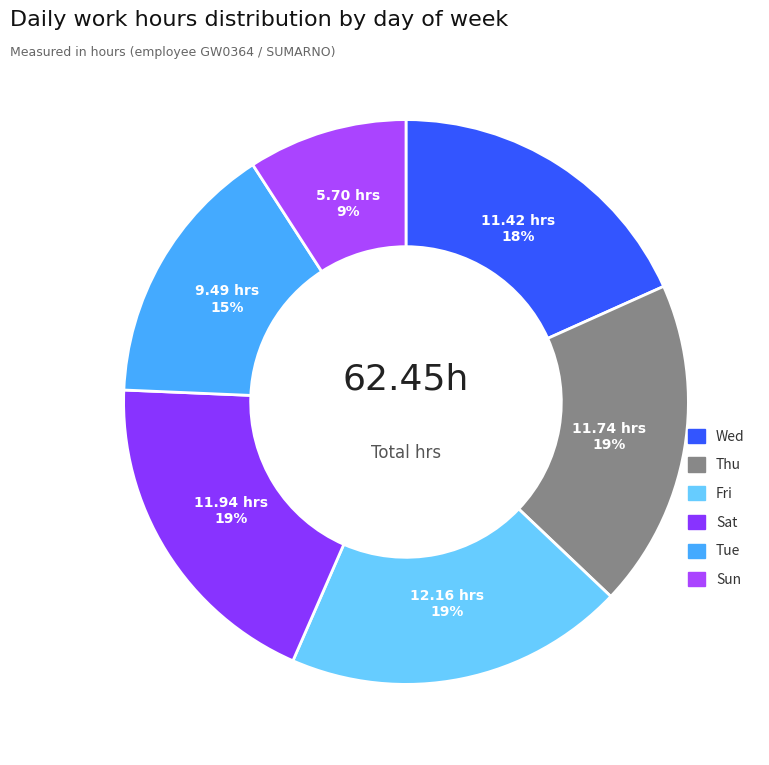

Do Fri and Sat together represent more than half of the pie?

No